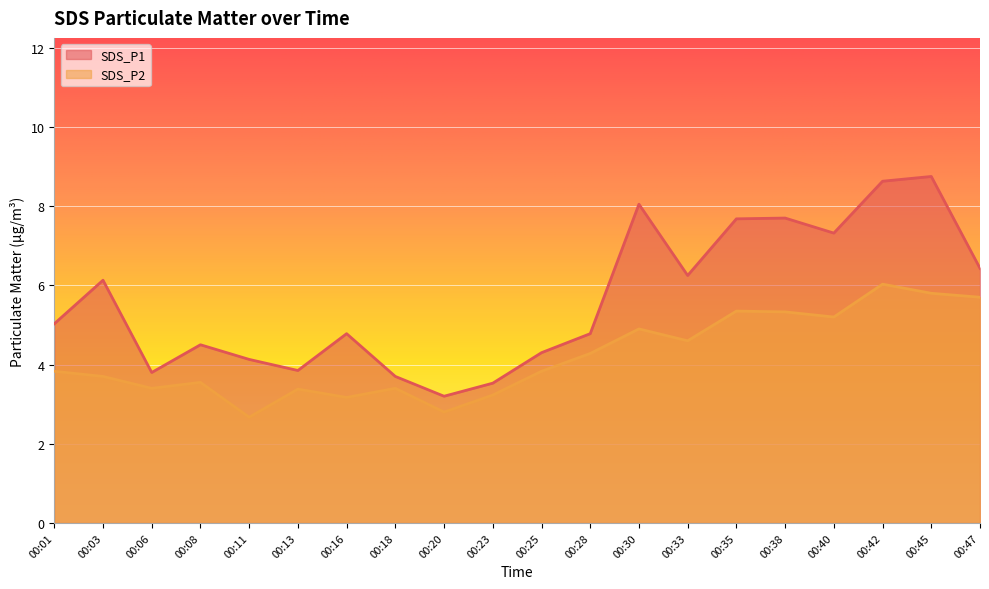

How many lines are shown in the chart?

2